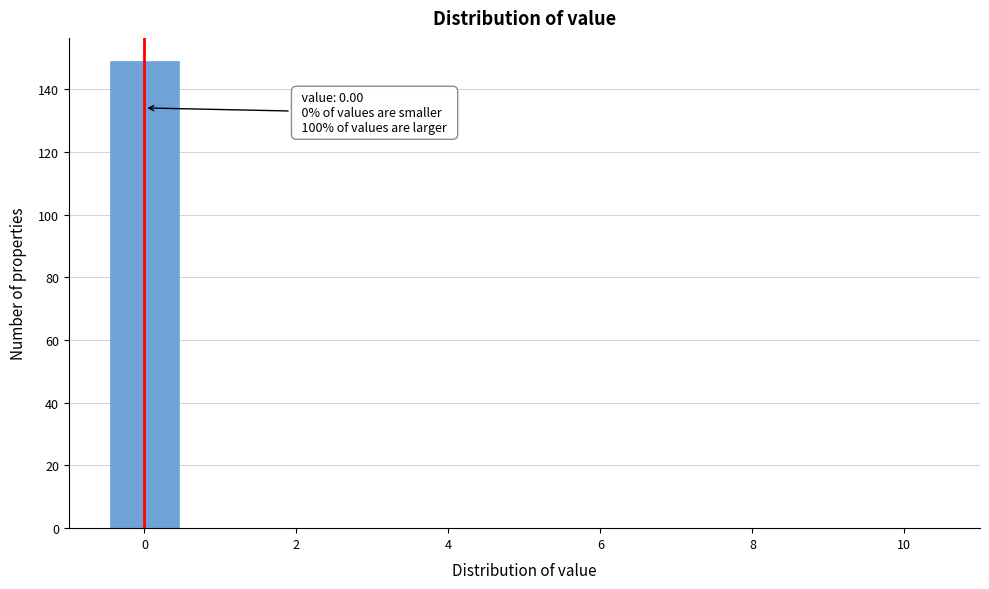

Over which range of the x-axis is the bar tallest?

-0.5 to 0.5